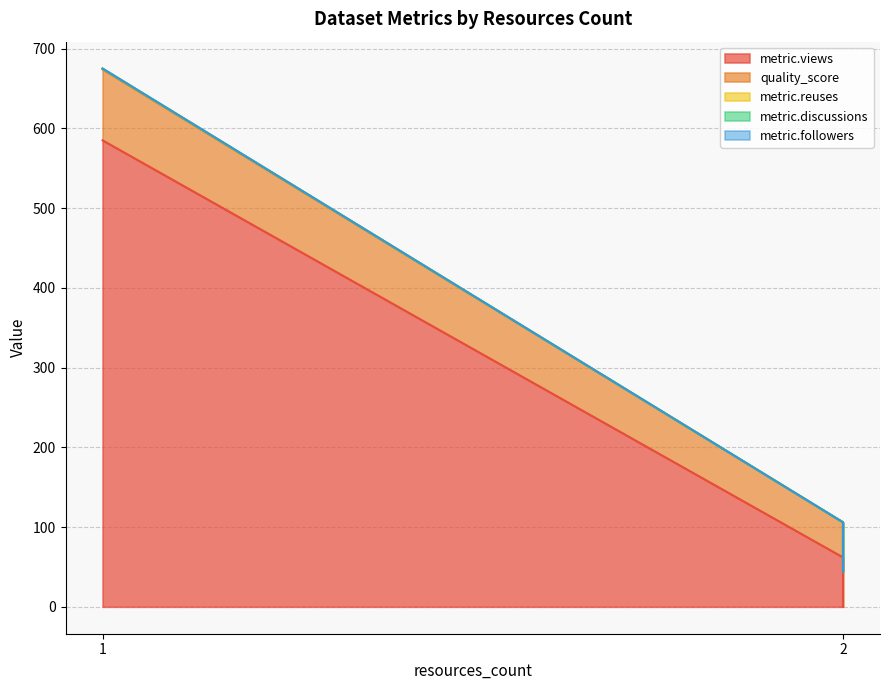

At how many categories does at least one series exceed 361?

1